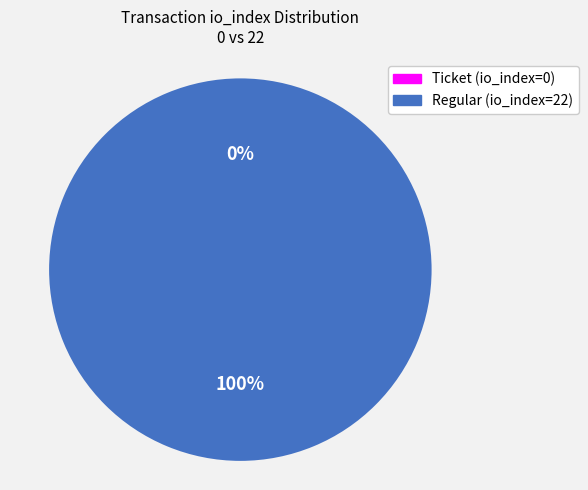

Does tx_type: Regular (io_index=22) represent more than half of the total?

Yes